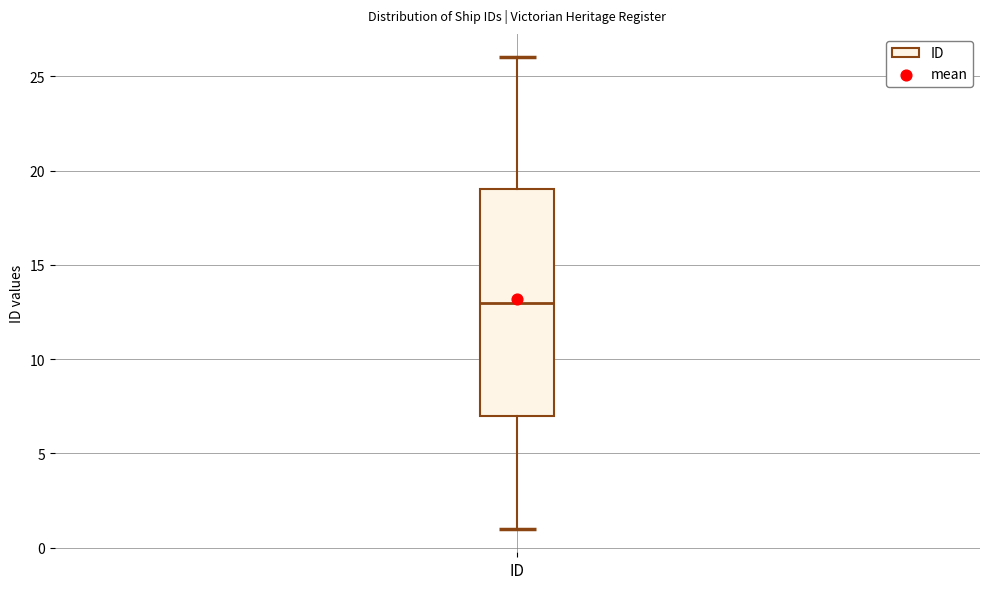

Where does the lower whisker of the box for ID end on the y-axis? The values are not printed on the chart, so give them approximately, as read against the axis.

1